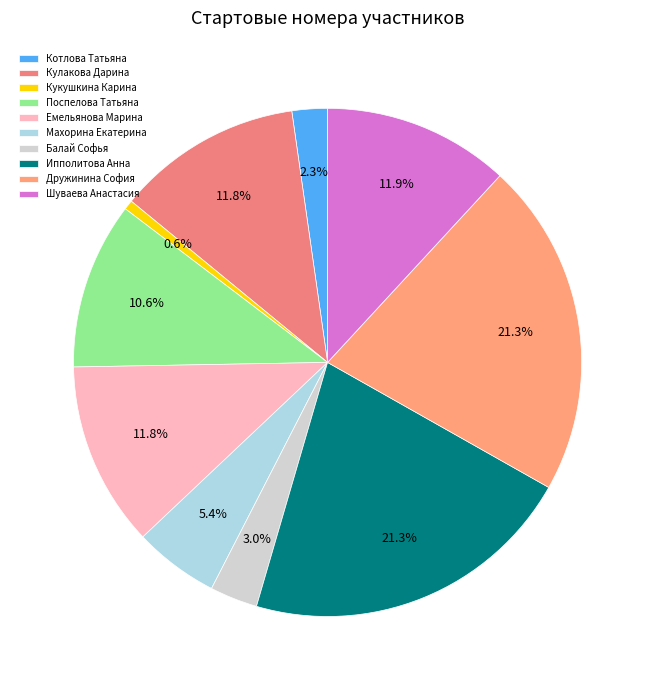

Count the number of slices in the pie.

10